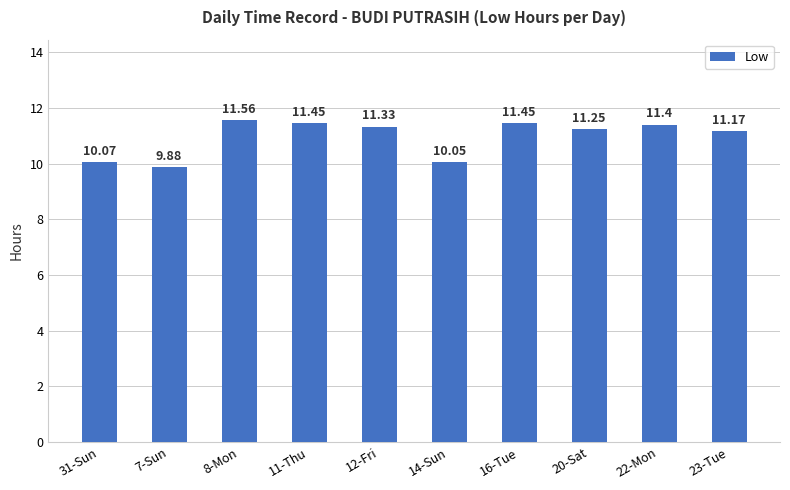

What is the ratio of the value at 31-Sun to the value at 7-Sun?

1.0